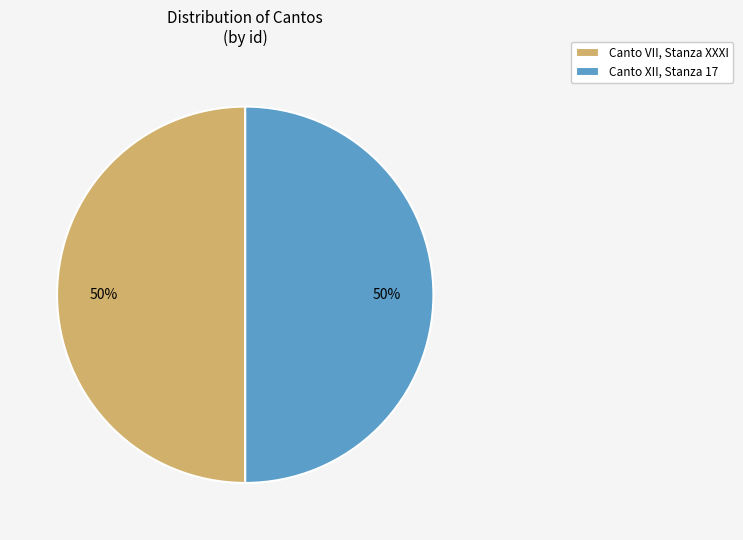

To the nearest percent, what percentage of the pie is Canto XII, Stanza 17?

50%